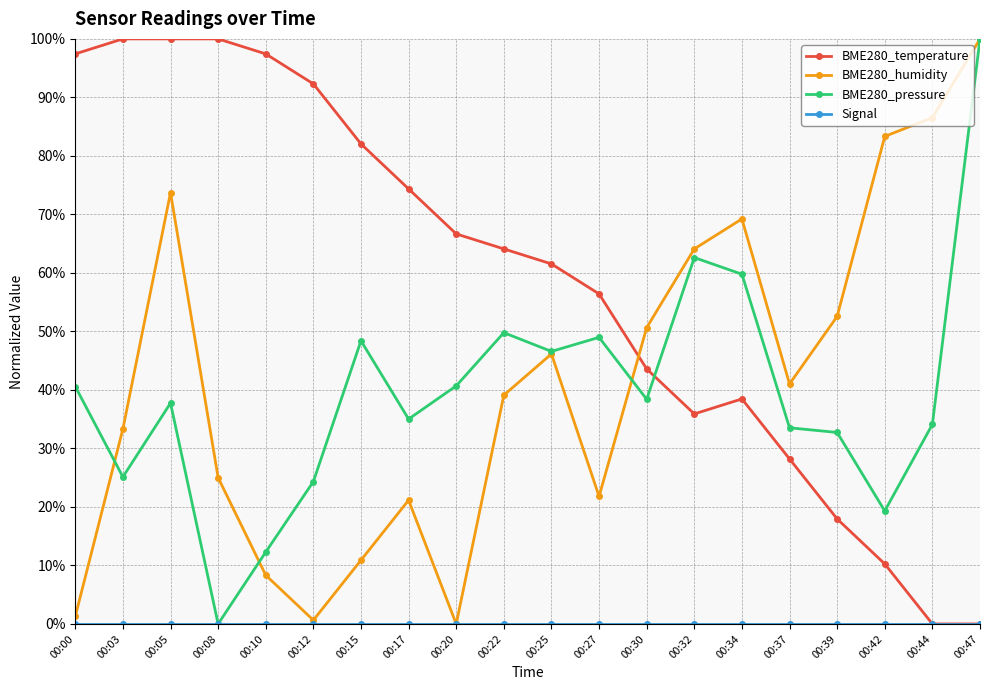

The value of BME280_temperature at 00:20 is 27.9. True or false?

False